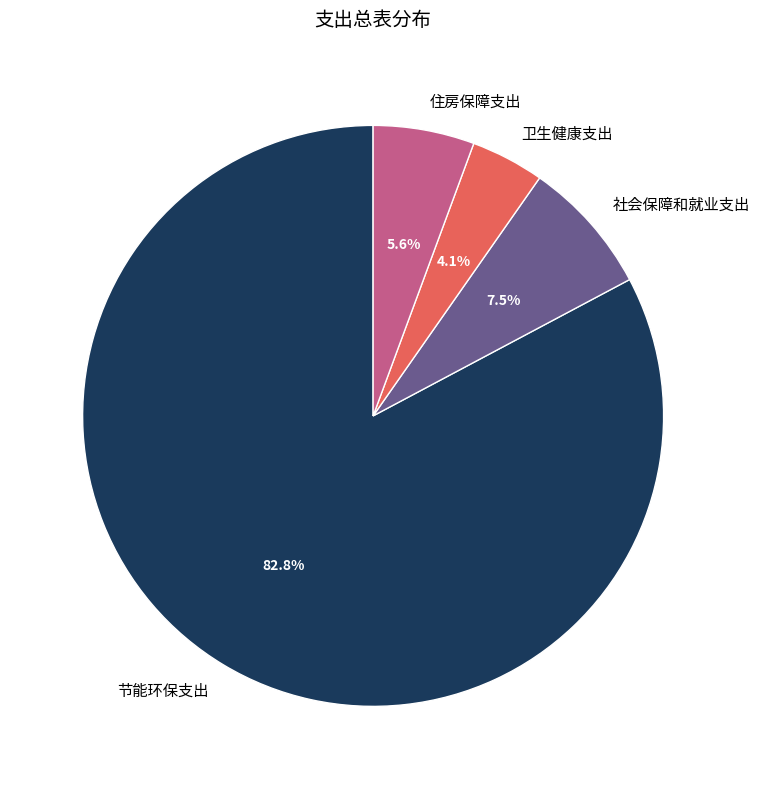

Is the sum of 卫生健康支出 and 节能环保支出 greater than half?

Yes